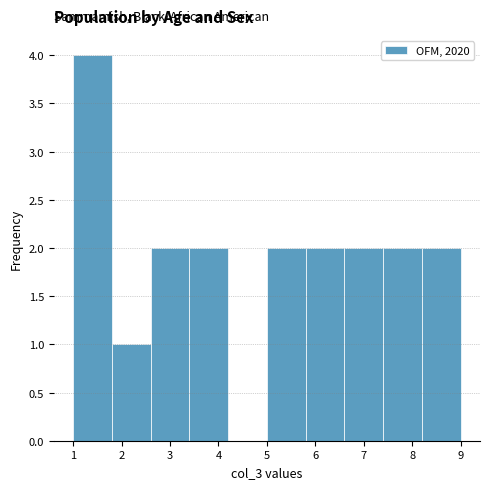

Reading left to right, transcribe this chart: for each bar, give the range it covers on the x-axis and its height. The values are not printed on the chart, so give them approximately, as read against the axis.

1.0 to 1.8: 4
1.8 to 2.6: 1
2.6 to 3.4: 2
3.4 to 4.2: 2
4.2 to 5.0: 0
5.0 to 5.8: 2
5.8 to 6.6: 2
6.6 to 7.4: 2
7.4 to 8.2: 2
8.2 to 9.0: 2